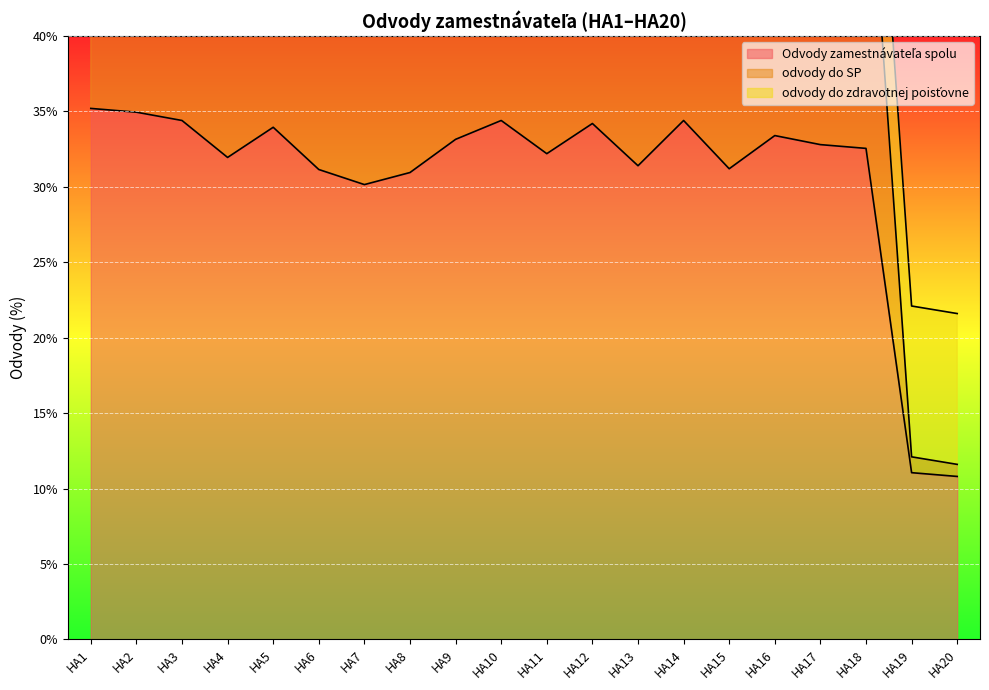

True or false: Odvody zamestnávateľa spolu has more than 2 interior local peaks.

True